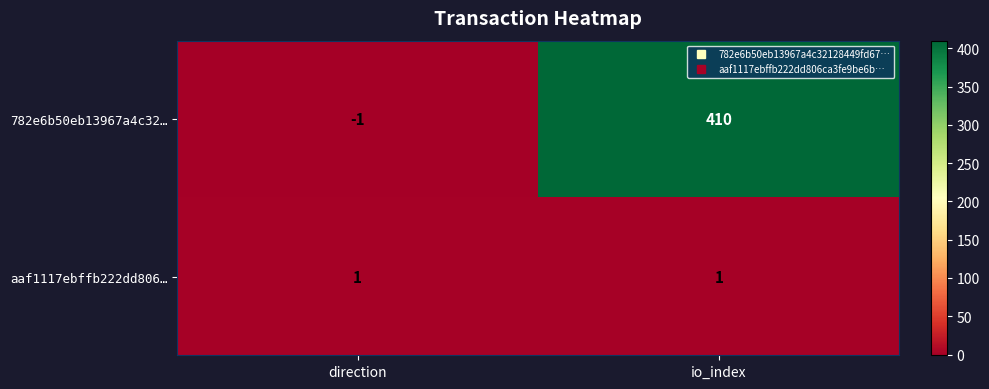

Rank the series by their average value, from highest to lowest.

782e6b50eb13967a4c32…, aaf1117ebffb222dd806…